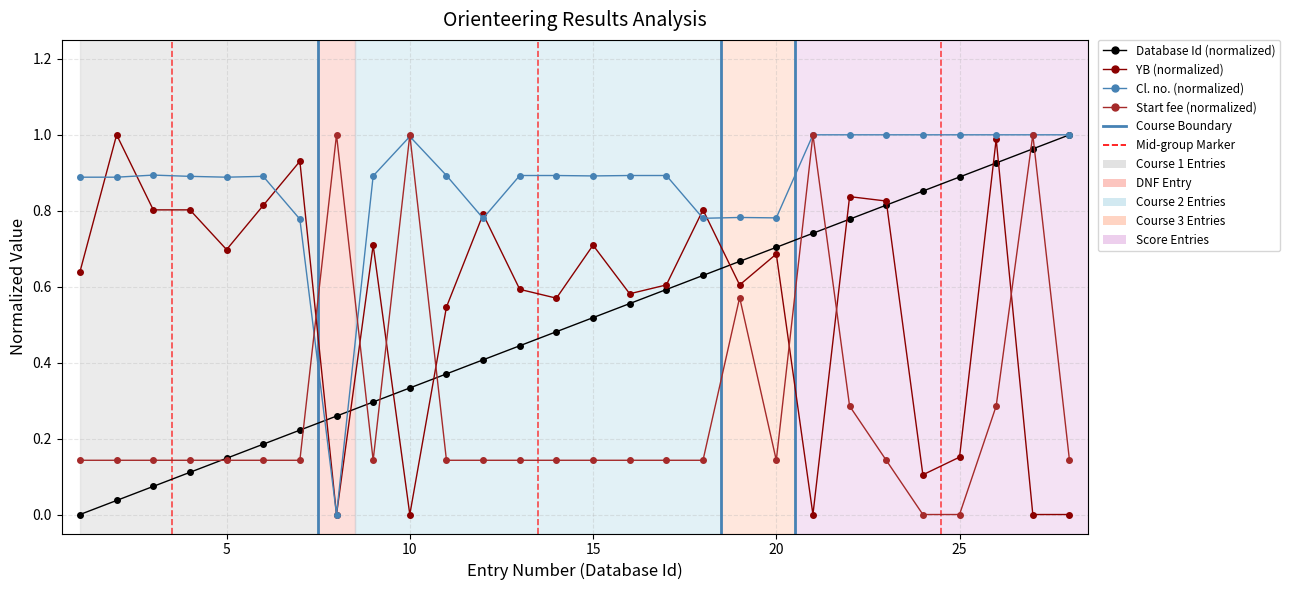

What is the sum of all Cl. no. (normalized) values?

24.5